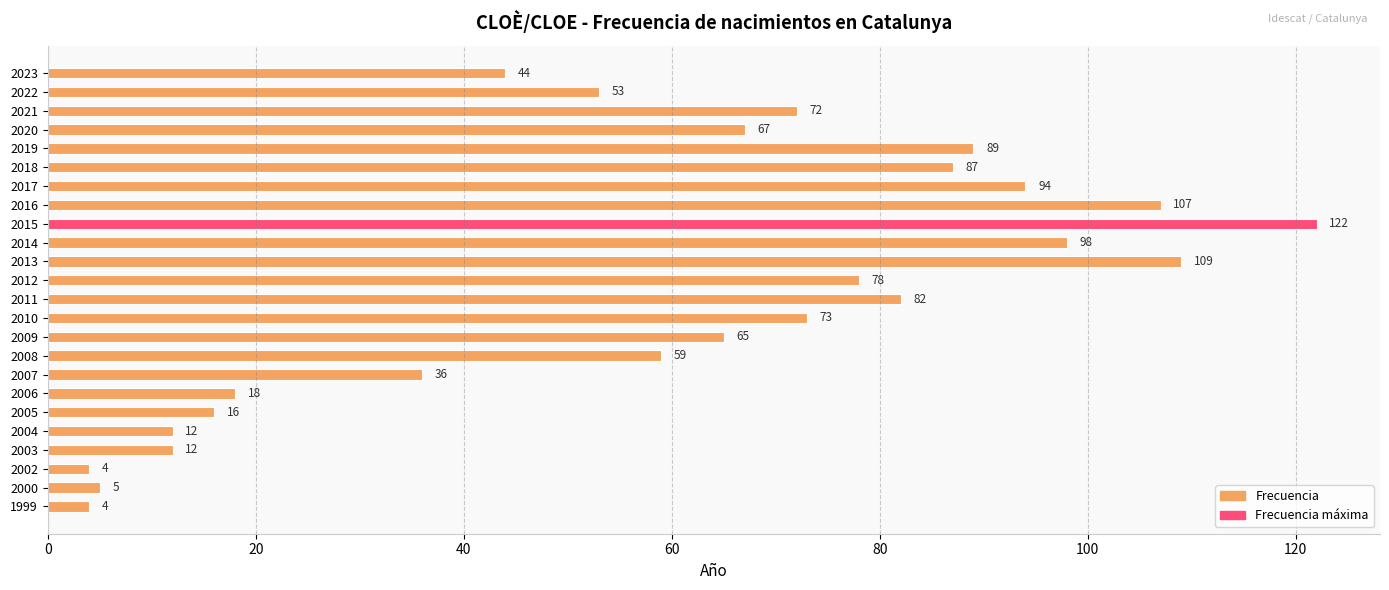

Approximately how many times larger is the value at 2011 compared to 2007?

2.3